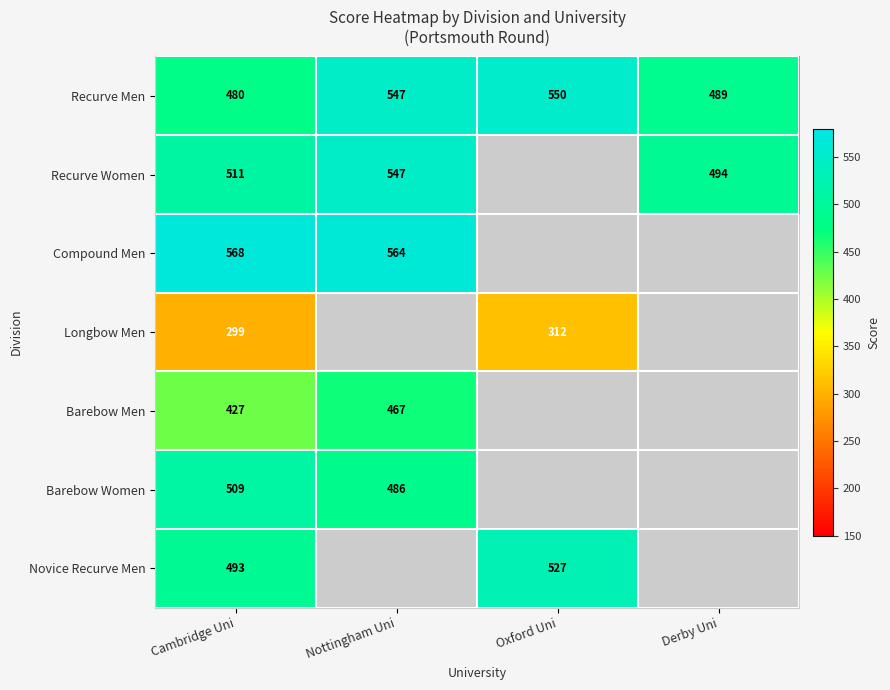

What is the difference between the highest and lowest values at Cambridge Uni?

269